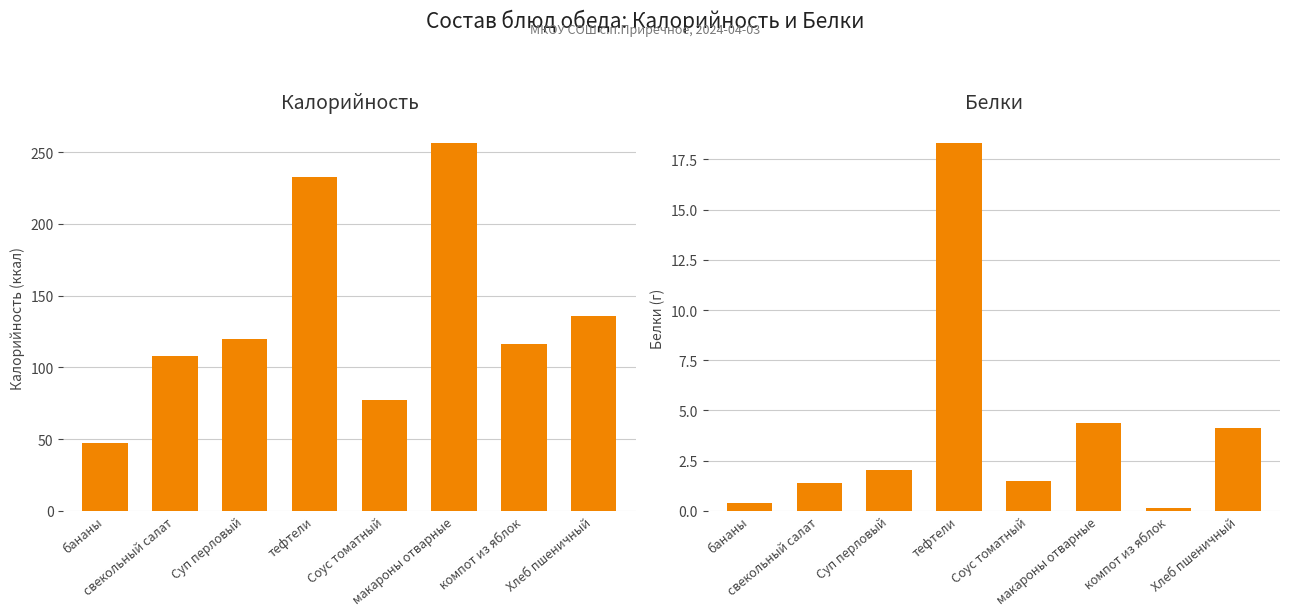

How many groups of bars are there?

8